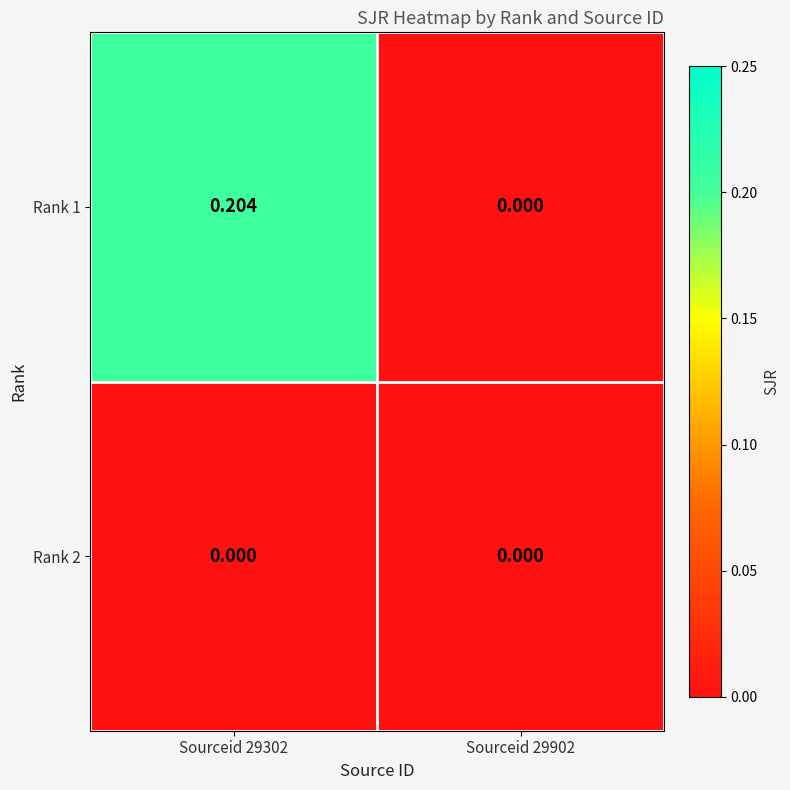

Which series has the largest range (max minus min)?

Rank 1